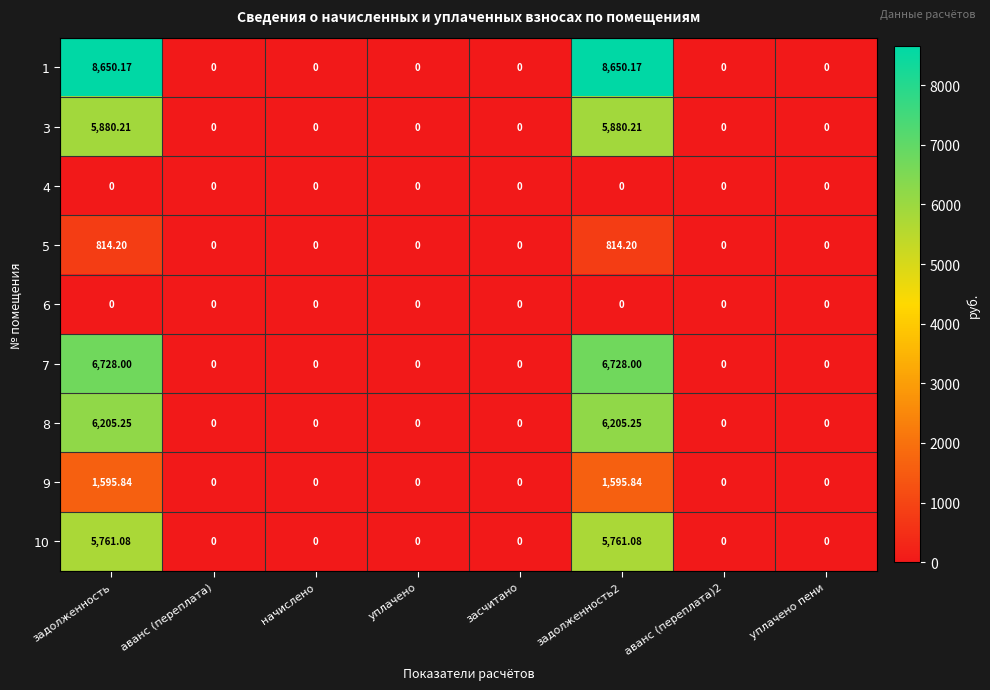

How many positive values does the 1 series have?

2